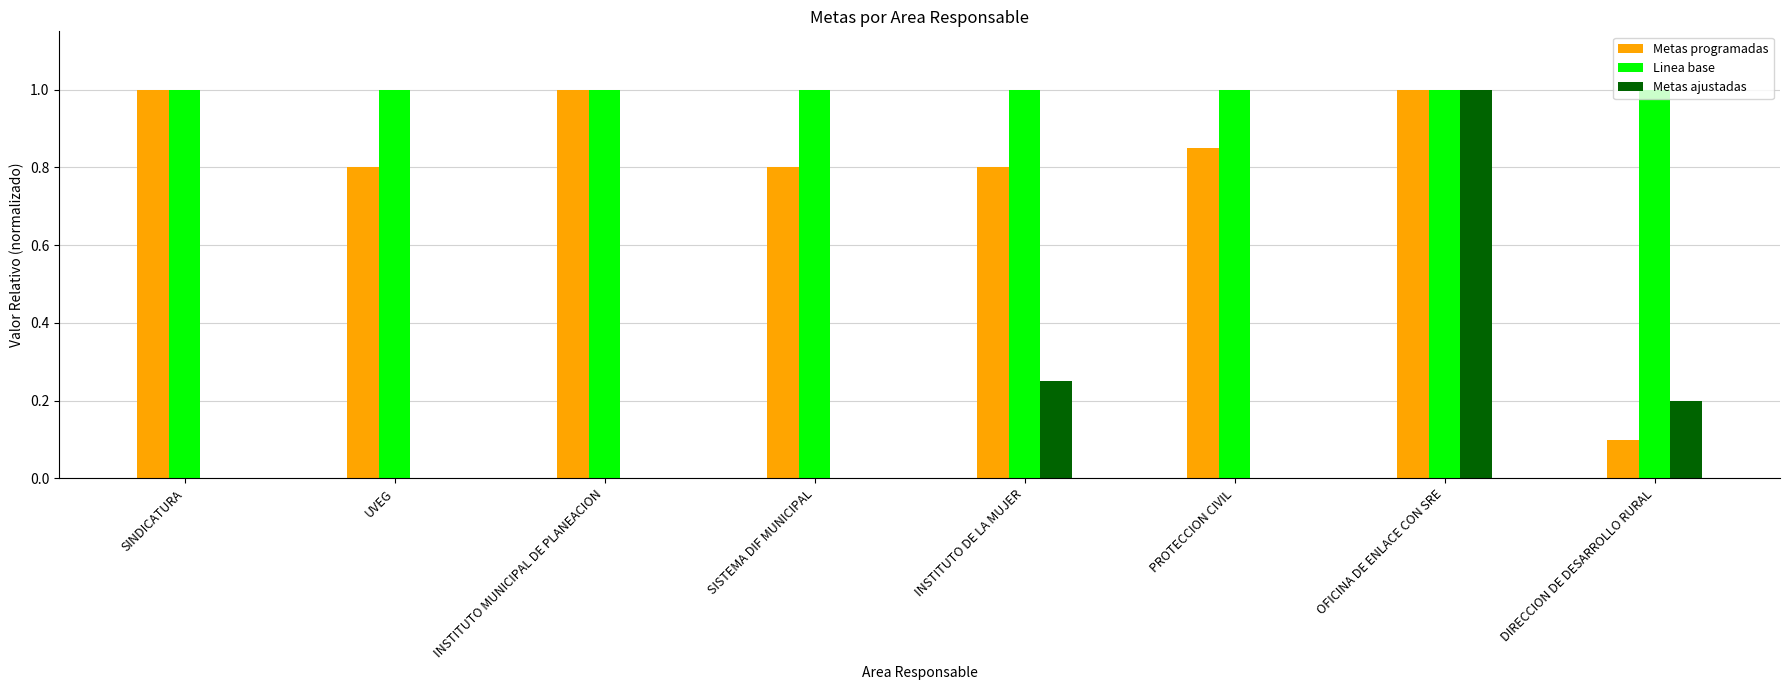

What are all the series names shown in the legend?

Metas programadas, Linea base, Metas ajustadas